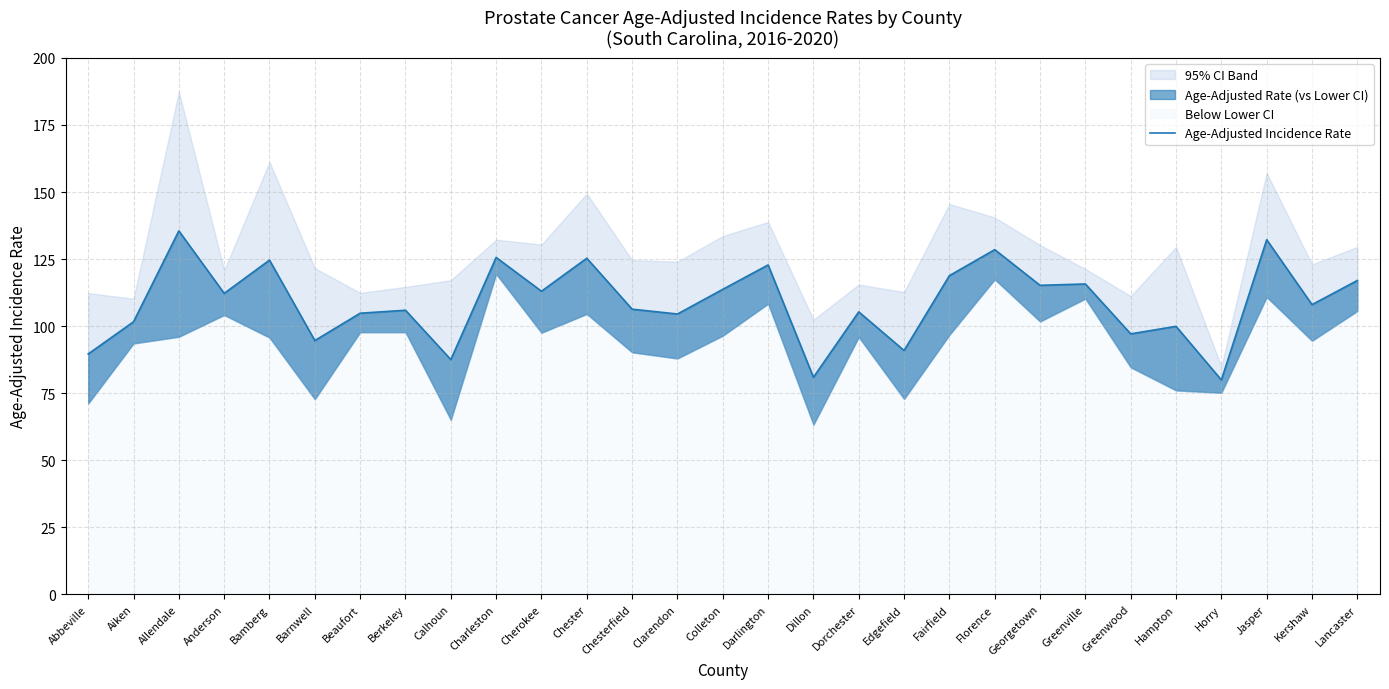

What is the value of the 13th point from the left?

106.3